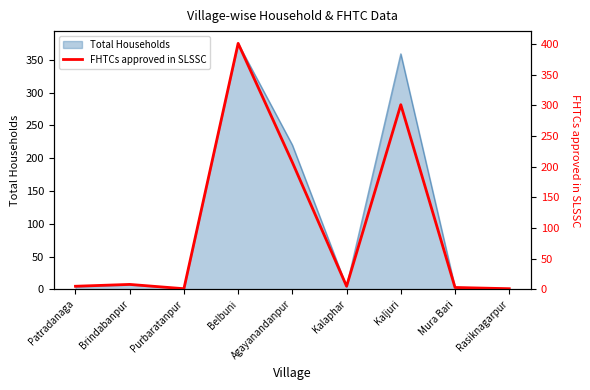

Reading left to right, list all the values displayed in this chart.

5	8	1	401	207	5	301	3	1